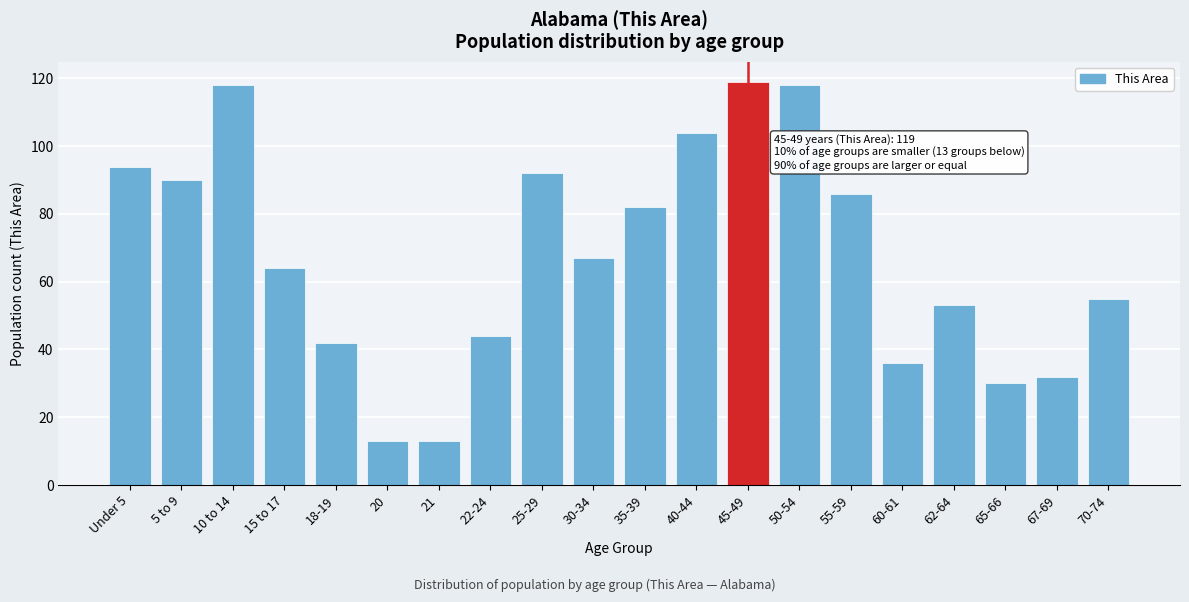

Reading right to left, what are all the values shown in this chart?

70-74=55	67-69=32	65-66=30	62-64=53	60-61=36	55-59=86	50-54=118	45-49=119	40-44=104	35-39=82	30-34=67	25-29=92	22-24=44	21=13	20=13	18-19=42	15 to 17=64	10 to 14=118	5 to 9=90	Under 5=94